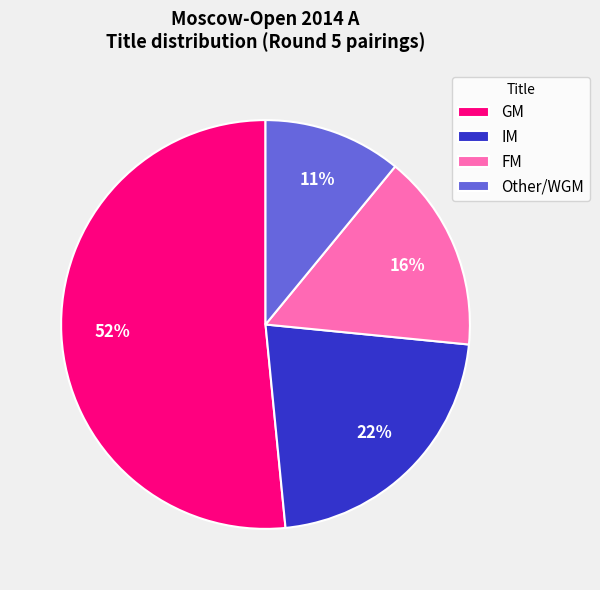

Which slice represents more than half of the pie?

GM